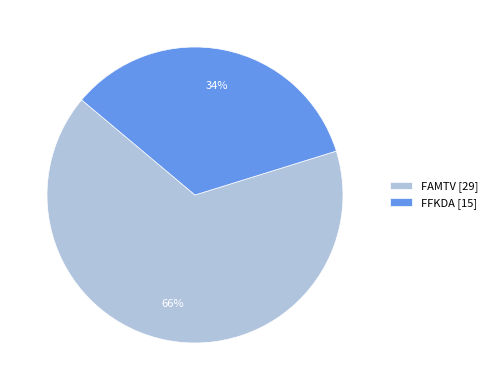

What is the majority slice?

FAMTV